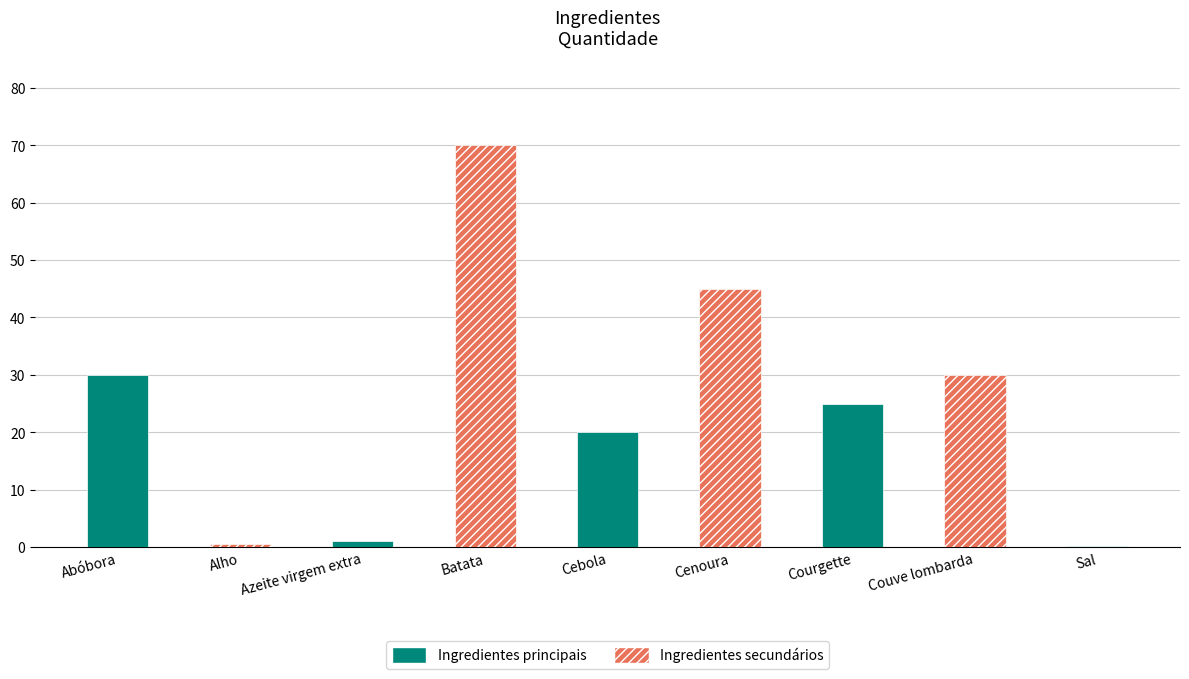

What value does the data have at Abóbora?

30.0